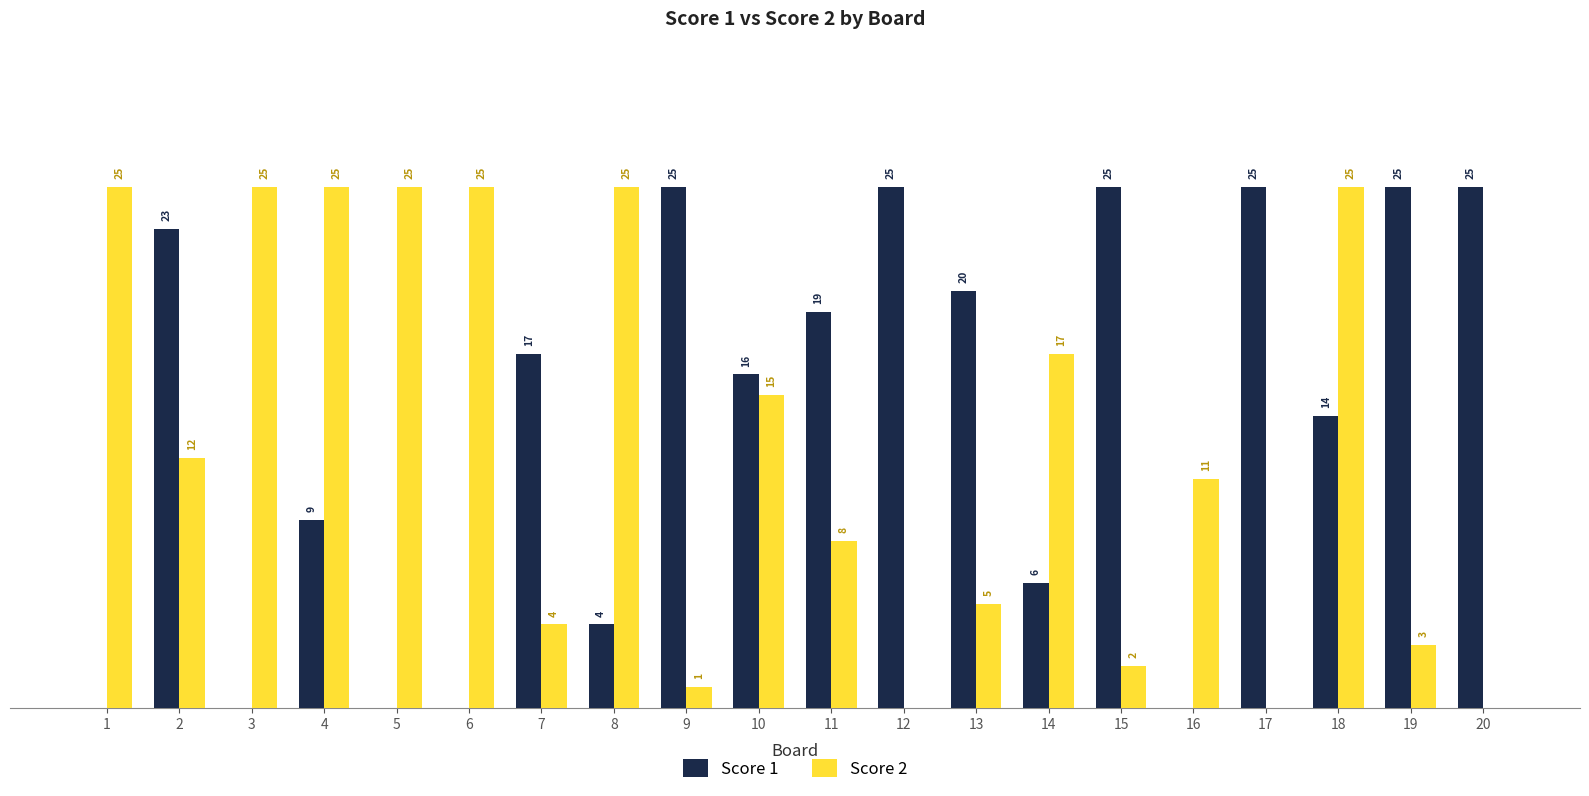

Between 11 and 16, which series saw the biggest shift?

Score 1